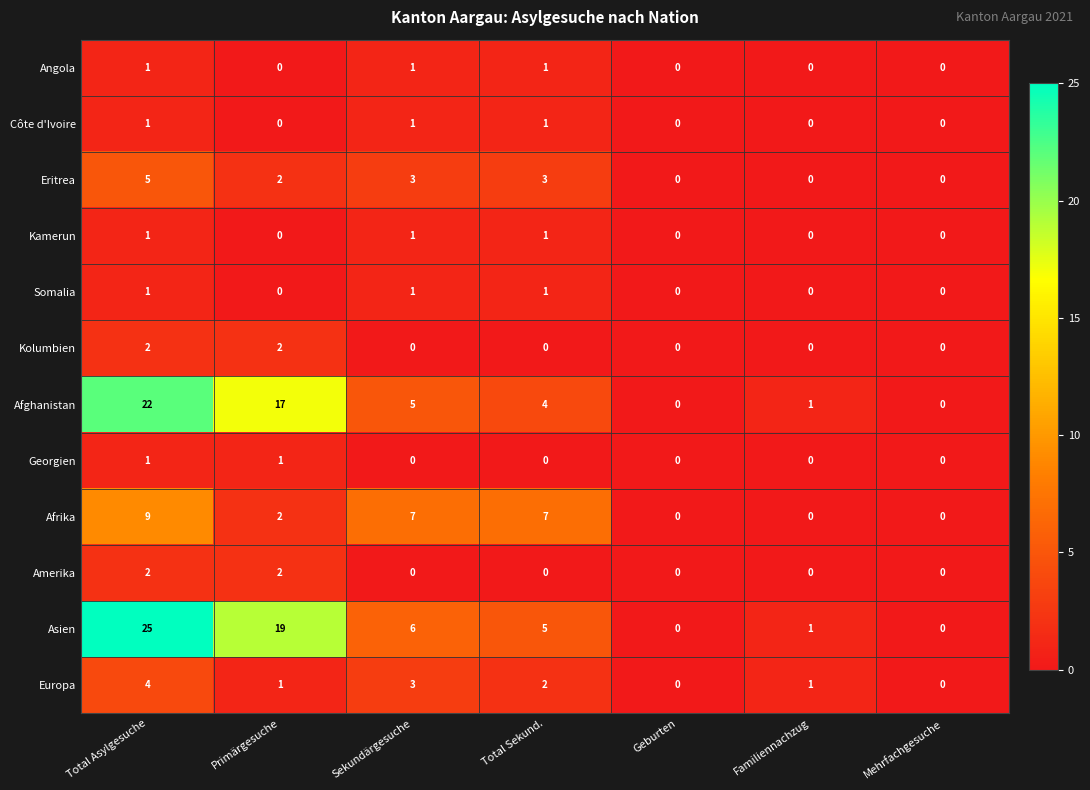

At how many categories does at least one series exceed 3?

4